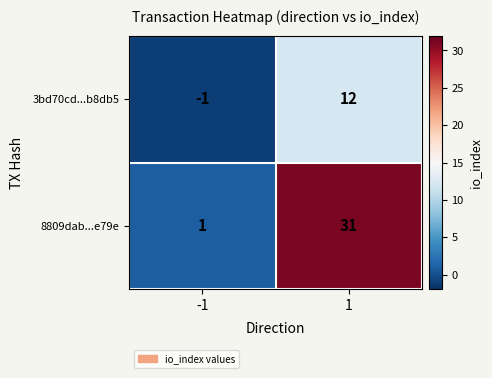

At 1, list the series in order from largest to smallest.

8809dab...e79e, 3bd70cd...b8db5